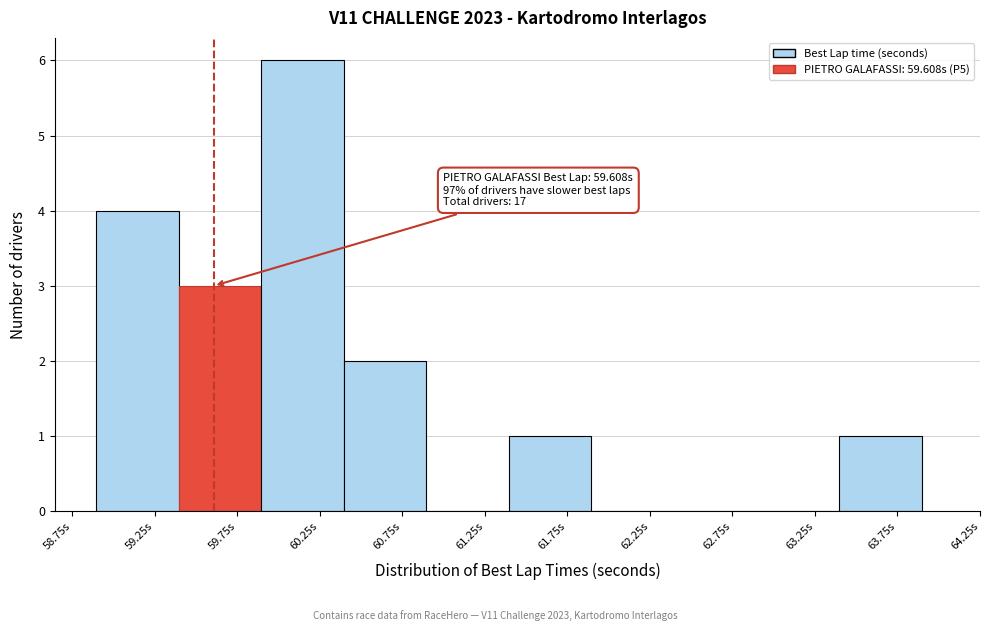

Over which range of the x-axis is the bar tallest?

59.9 to 60.4